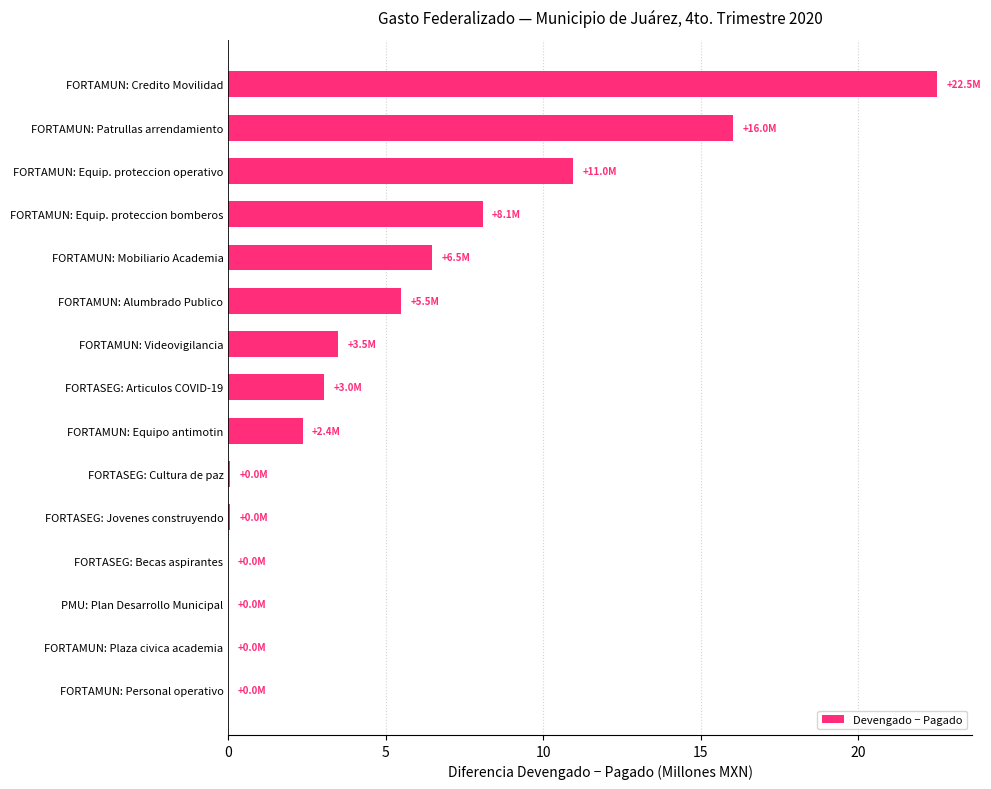

Between FORTASEG: Cultura de paz and FORTAMUN: Patrullas arrendamiento, which is larger?

FORTAMUN: Patrullas arrendamiento